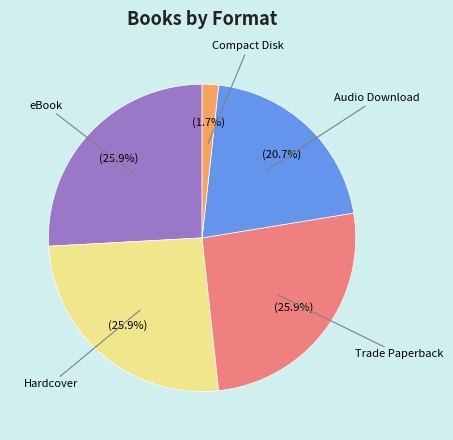

To the nearest percent, what percentage of the pie is Audio Download?

21%